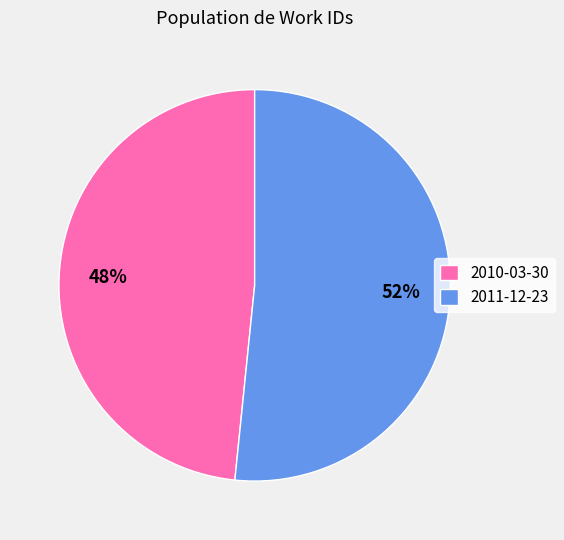

Combined, do 2011-12-23 and 2010-03-30 account for over 50%?

Yes